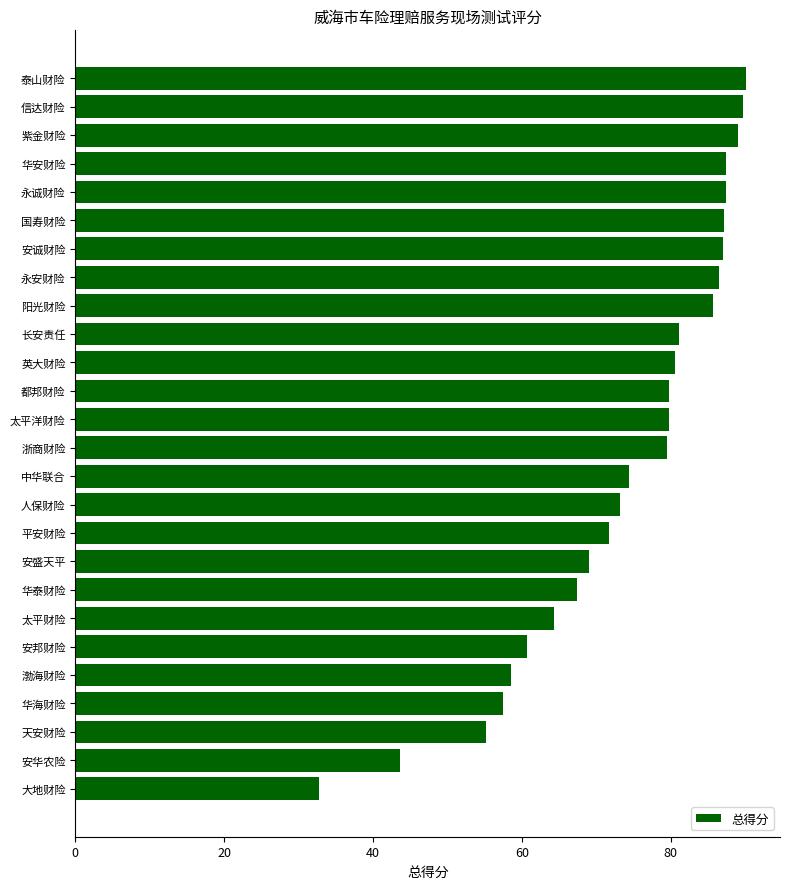

What is the difference between the maximum and minimum values?

57.4